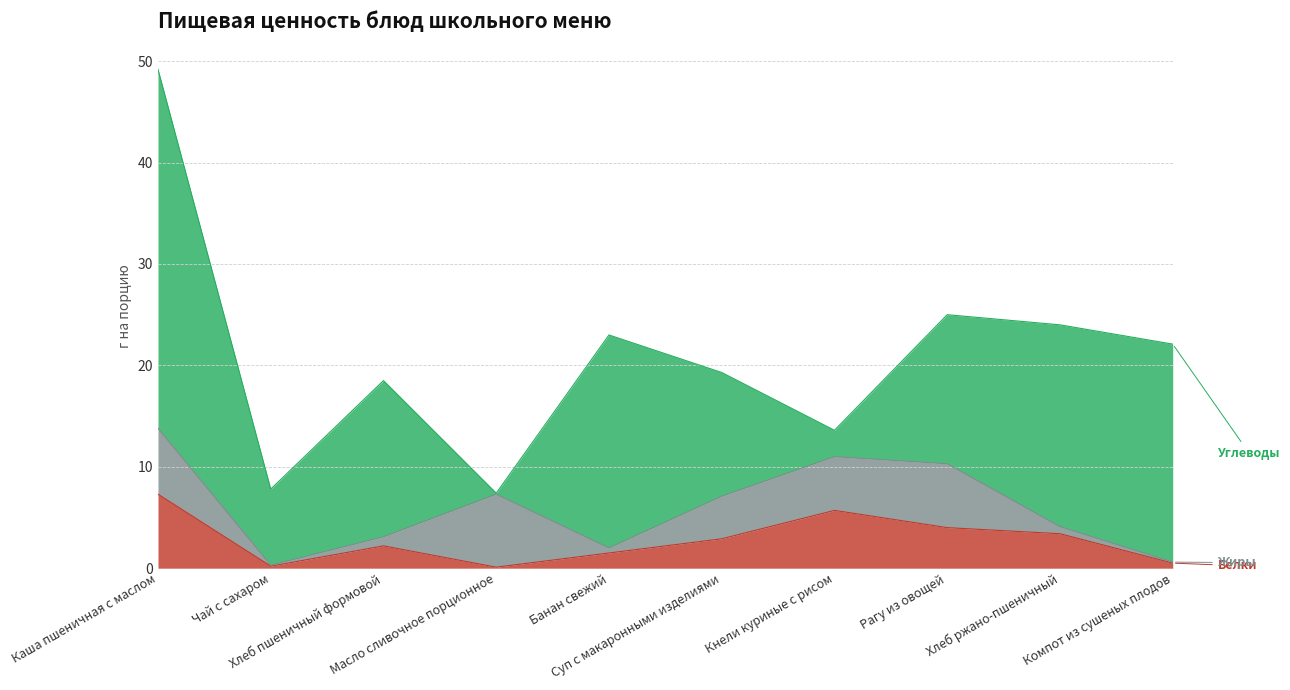

How many times do Углеводы and Белки cross each other?

2